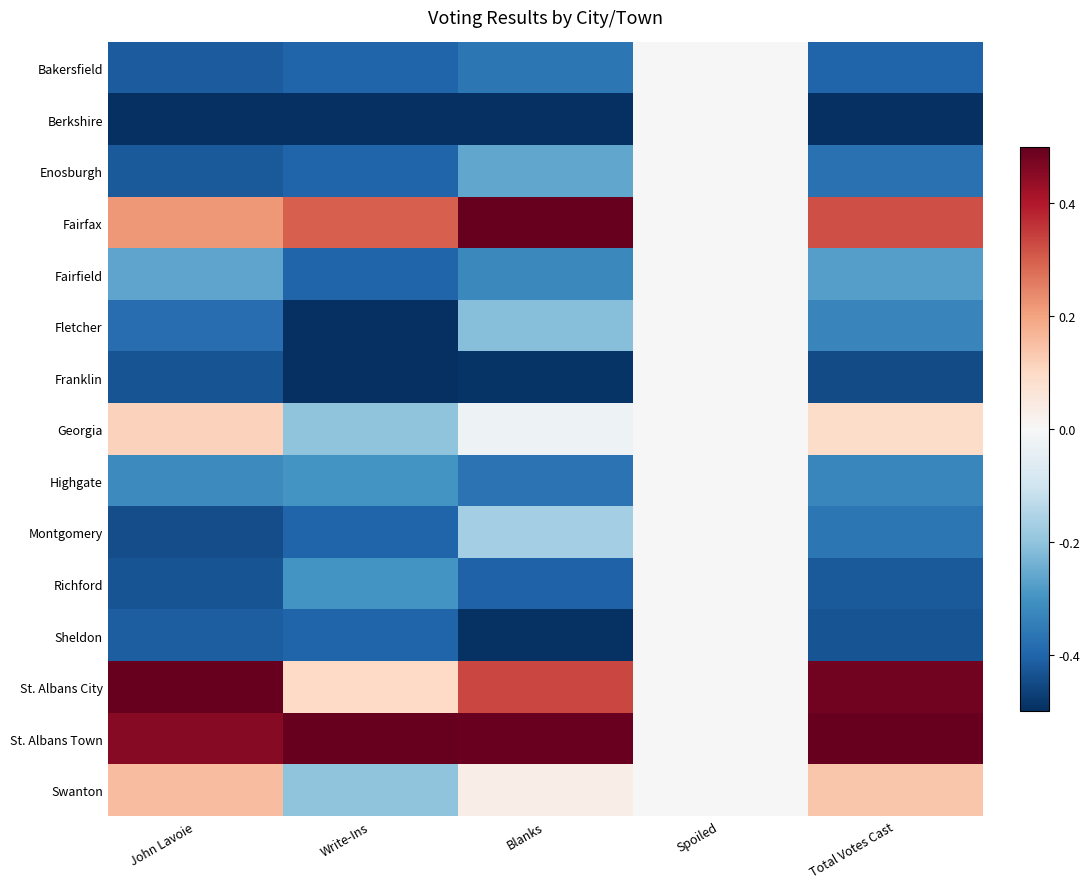

Reading right to left, transcribe all the data shown in this chart.

Bakersfield: Total Votes Cast=-0.4	Spoiled=0.0	Blanks=-0.4	Write-Ins=-0.4	John Lavoie=-0.4
Berkshire: Total Votes Cast=-0.5	Spoiled=0.0	Blanks=-0.5	Write-Ins=-0.5	John Lavoie=-0.5
Enosburgh: Total Votes Cast=-0.4	Spoiled=0.0	Blanks=-0.3	Write-Ins=-0.4	John Lavoie=-0.4
Fairfax: Total Votes Cast=0.3	Spoiled=0.0	Blanks=0.5	Write-Ins=0.3	John Lavoie=0.2
Fairfield: Total Votes Cast=-0.3	Spoiled=0.0	Blanks=-0.3	Write-Ins=-0.4	John Lavoie=-0.3
Fletcher: Total Votes Cast=-0.3	Spoiled=0.0	Blanks=-0.2	Write-Ins=-0.5	John Lavoie=-0.4
Franklin: Total Votes Cast=-0.4	Spoiled=0.0	Blanks=-0.5	Write-Ins=-0.5	John Lavoie=-0.4
Georgia: Total Votes Cast=0.1	Spoiled=0.0	Blanks=-0.0	Write-Ins=-0.2	John Lavoie=0.1
Highgate: Total Votes Cast=-0.3	Spoiled=0.0	Blanks=-0.4	Write-Ins=-0.3	John Lavoie=-0.3
Montgomery: Total Votes Cast=-0.4	Spoiled=0.0	Blanks=-0.2	Write-Ins=-0.4	John Lavoie=-0.4
Richford: Total Votes Cast=-0.4	Spoiled=0.0	Blanks=-0.4	Write-Ins=-0.3	John Lavoie=-0.4
Sheldon: Total Votes Cast=-0.4	Spoiled=0.0	Blanks=-0.5	Write-Ins=-0.4	John Lavoie=-0.4
St. Albans City: Total Votes Cast=0.5	Spoiled=0.0	Blanks=0.3	Write-Ins=0.1	John Lavoie=0.5
St. Albans Town: Total Votes Cast=0.5	Spoiled=0.0	Blanks=0.5	Write-Ins=0.5	John Lavoie=0.5
Swanton: Total Votes Cast=0.1	Spoiled=0.0	Blanks=0.0	Write-Ins=-0.2	John Lavoie=0.2